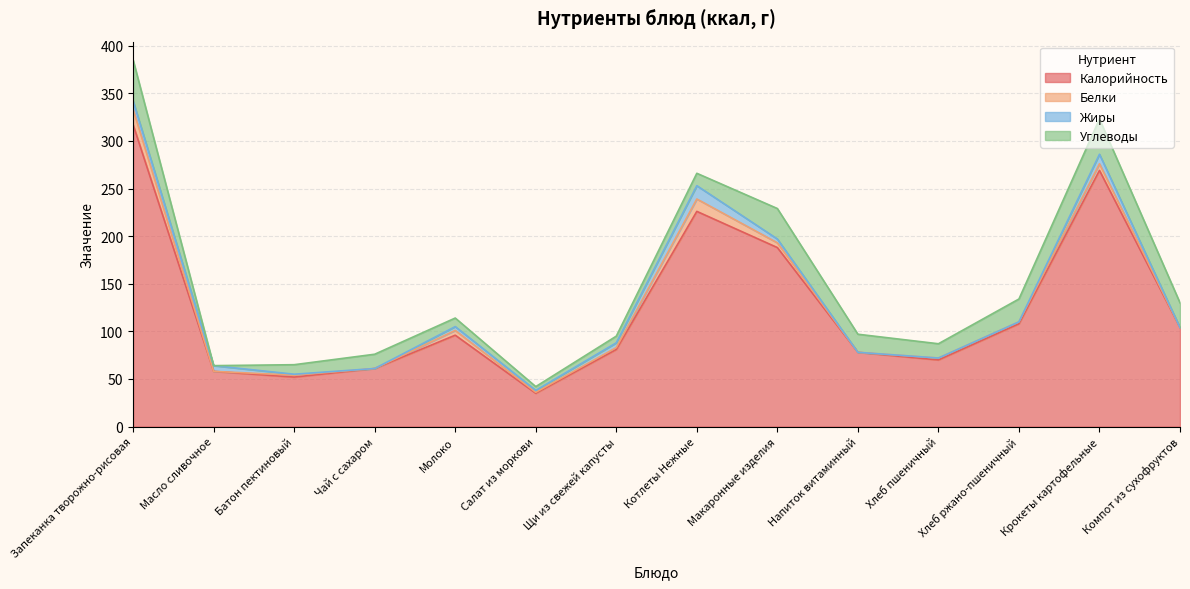

Which series has the largest total across all categories?

Калорийность